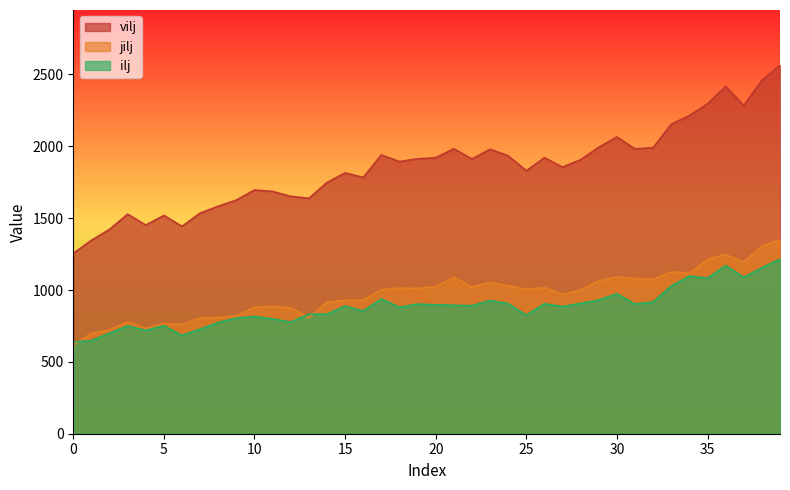

Which series has the widest spread of values?

vilj